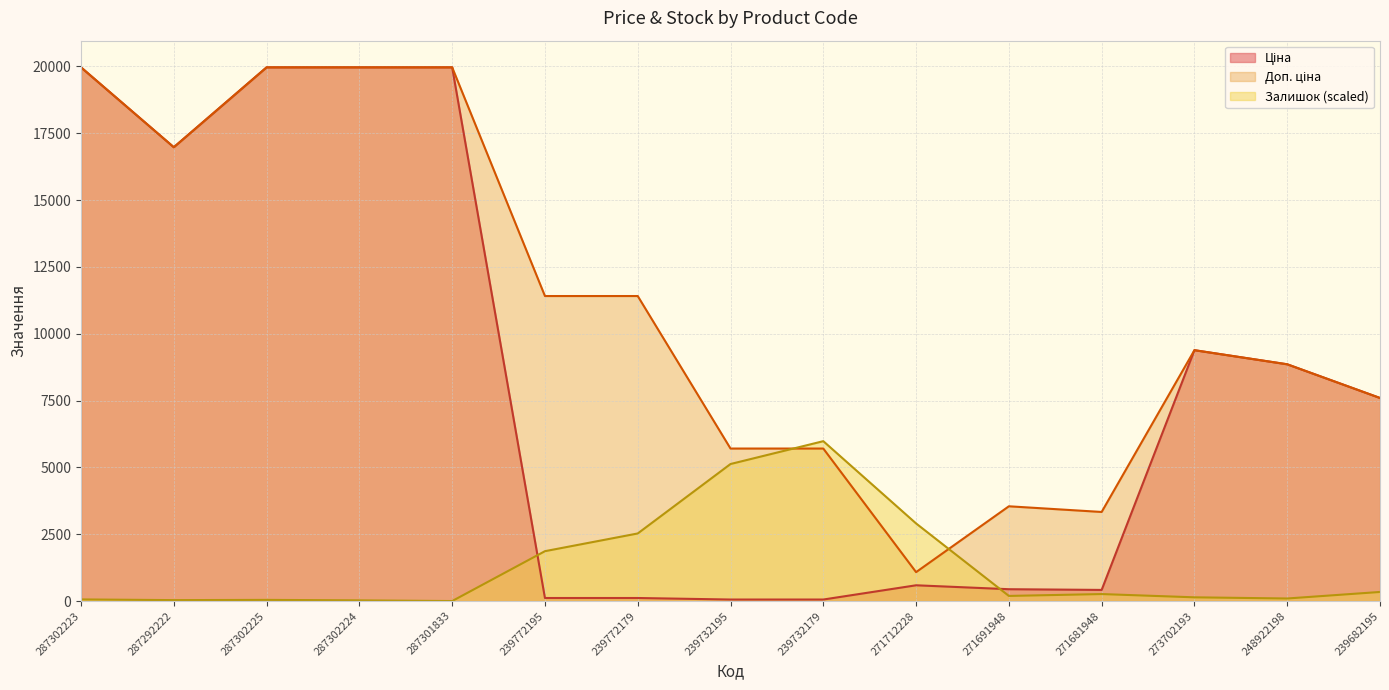

List the series in order of their overall mean, highest first.

Доп. ціна, Ціна, Залишок